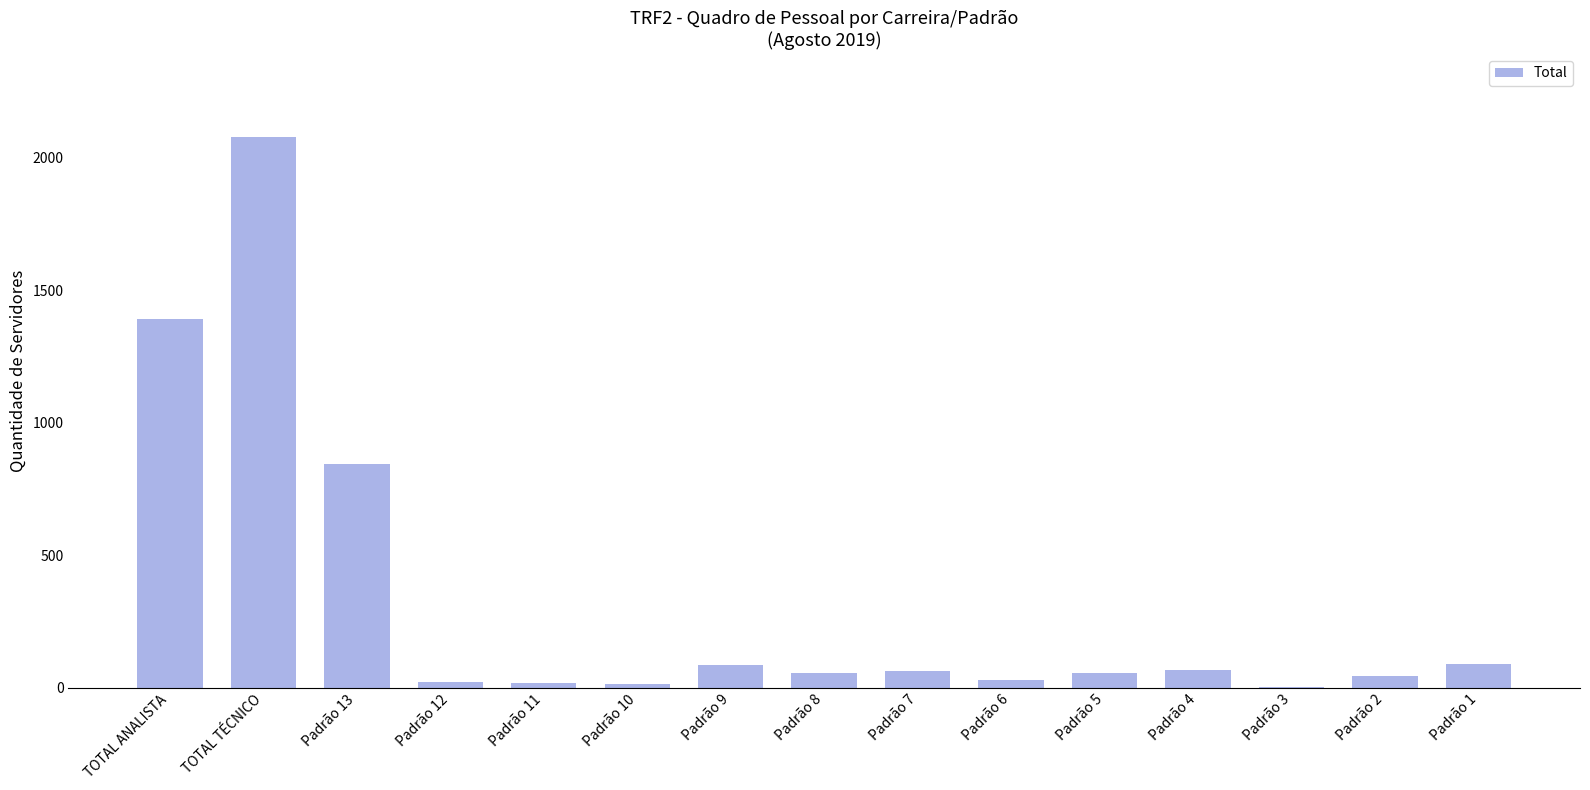

Is it true that the value at TOTAL TÉCNICO is 937?

False